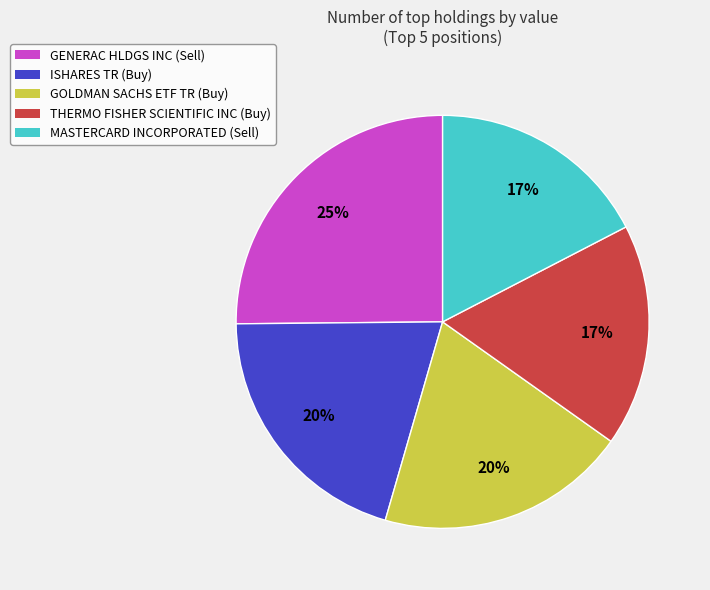

Approximately how many times larger is the value at THERMO FISHER SCIENTIFIC INC (Buy) compared to MASTERCARD INCORPORATED (Sell)?

1.0